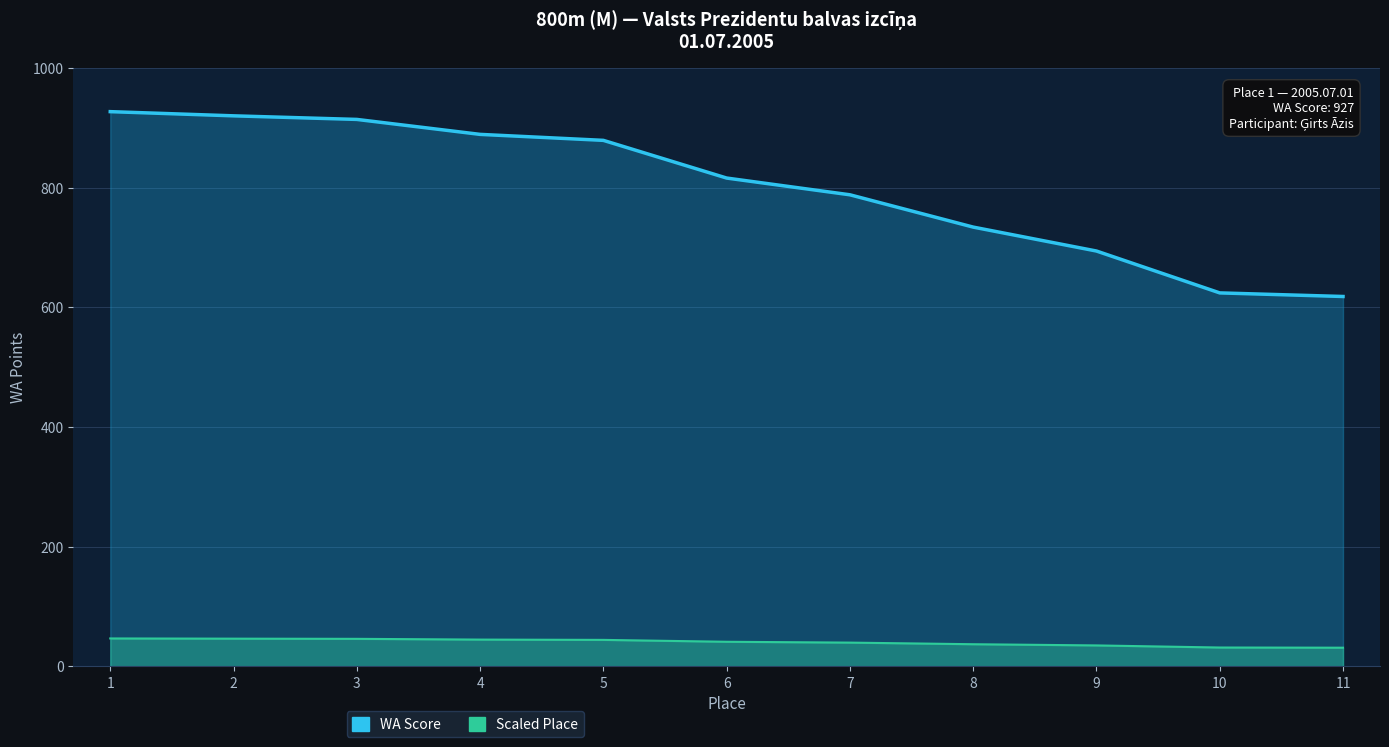

At which category is the sum across all series the highest?

1